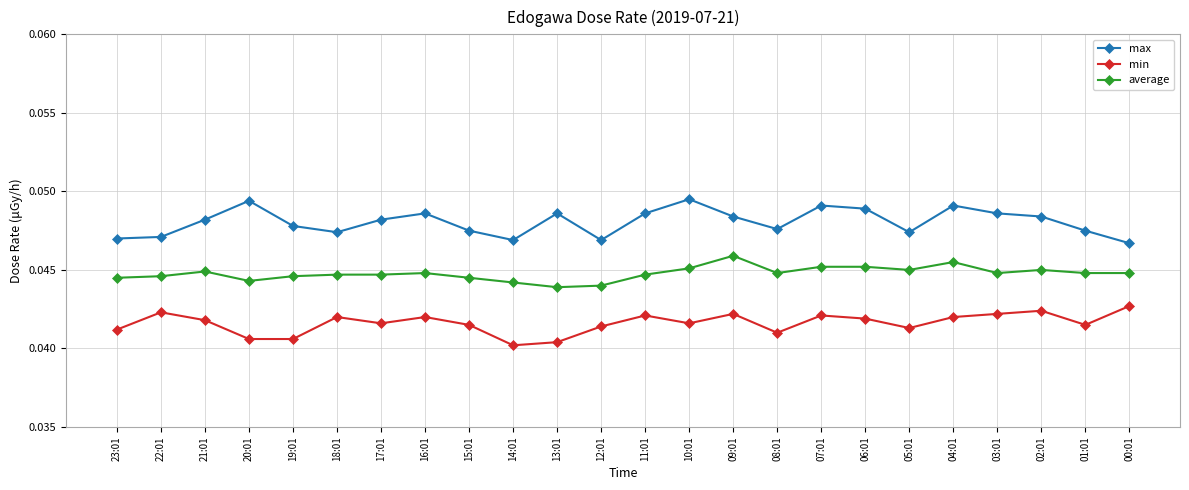

The min series shows 0.1 at 02:01. True or false?

False